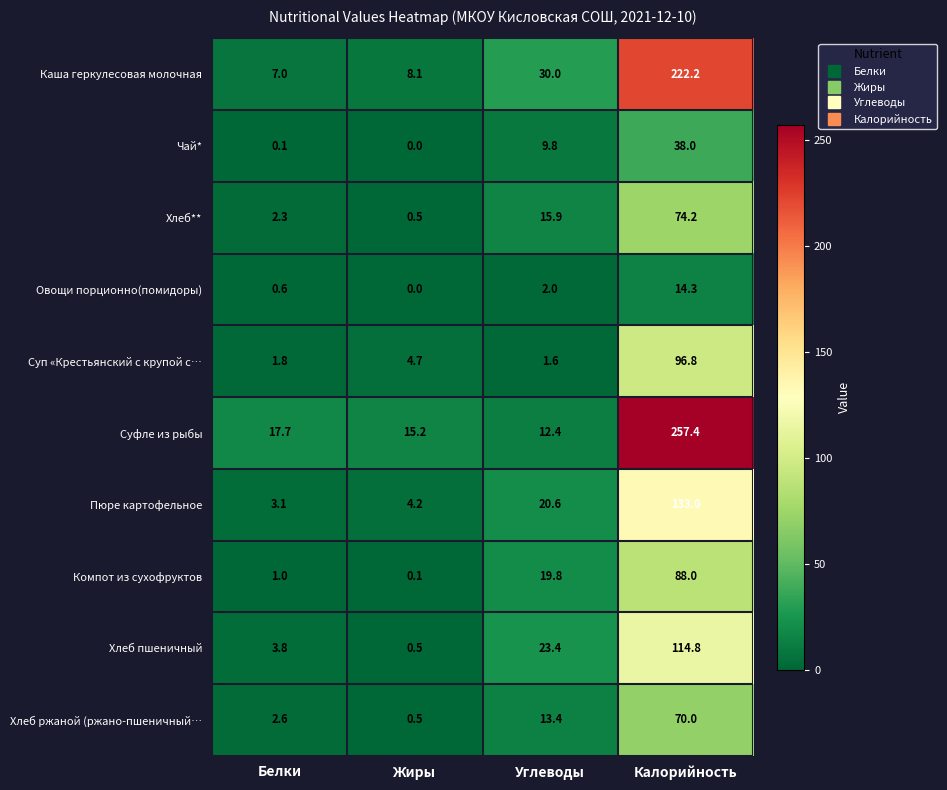

At Белки, list the series in order from largest to smallest.

Суфле из рыбы, Каша геркулесовая молочная, Хлеб пшеничный, Пюре картофельное, Хлеб ржаной (ржано-пшеничный…, Хлеб**, Суп «Крестьянский с крупой с…, Компот из сухофруктов, Овощи порционно(помидоры), Чай*